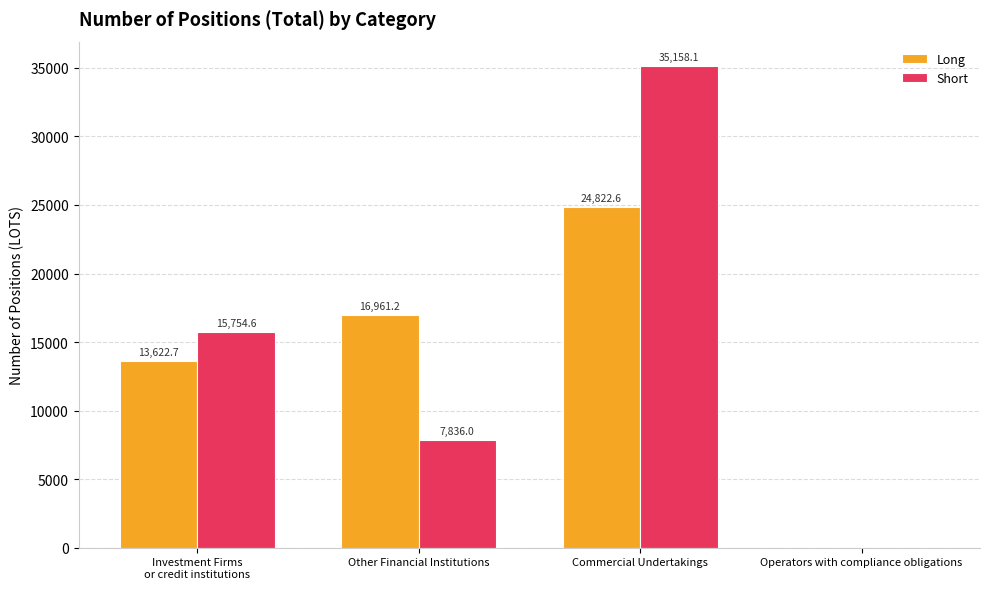

Count the number of categories in the chart.

4